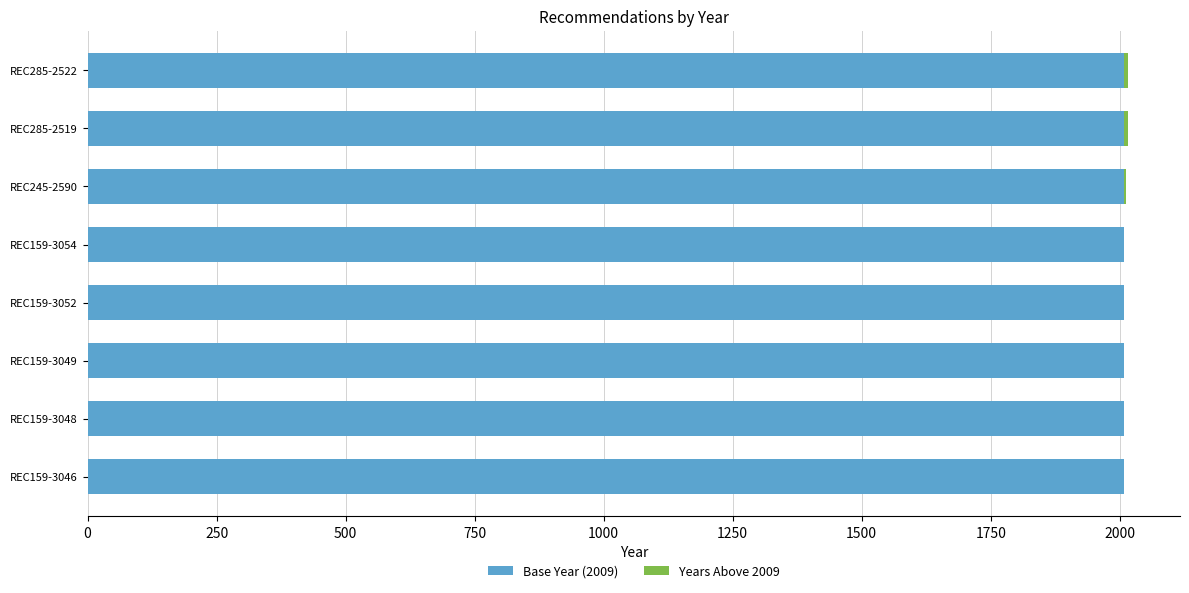

What is the total value across all series at REC159-3052?

2009